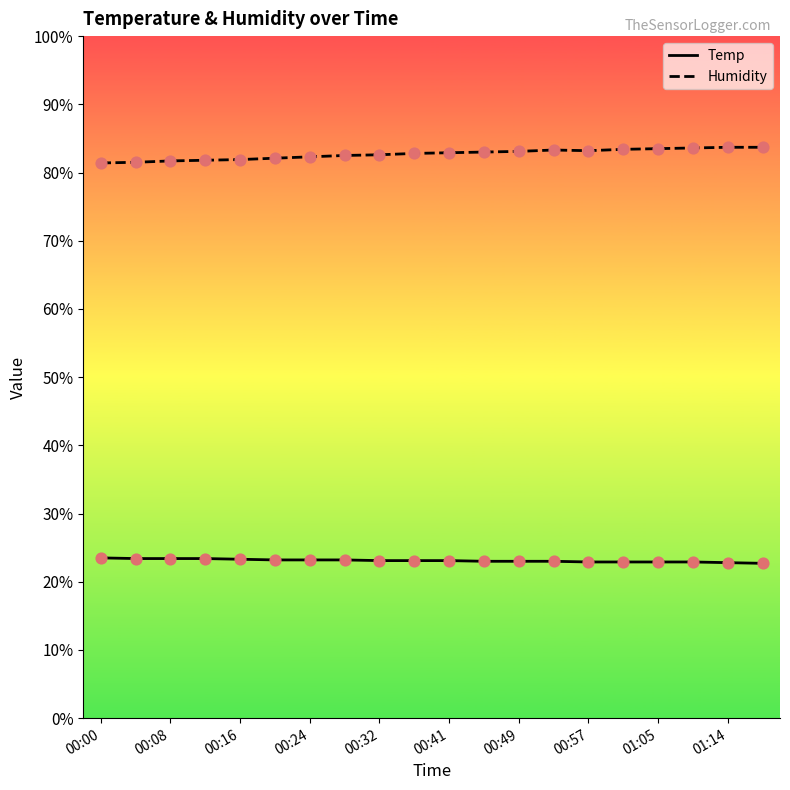

Rank the series by their average value, from highest to lowest.

Humidity, Temp